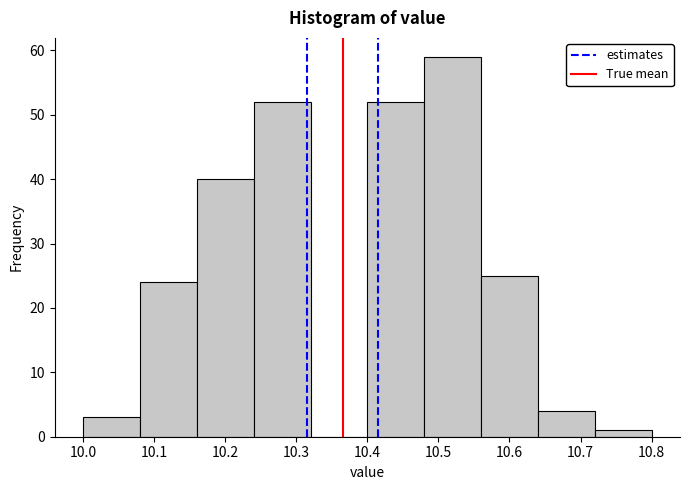

How tall is the bar that spans 10.24 to 10.32 on the x-axis? The values are not printed on the chart, so give them approximately, as read against the axis.

52